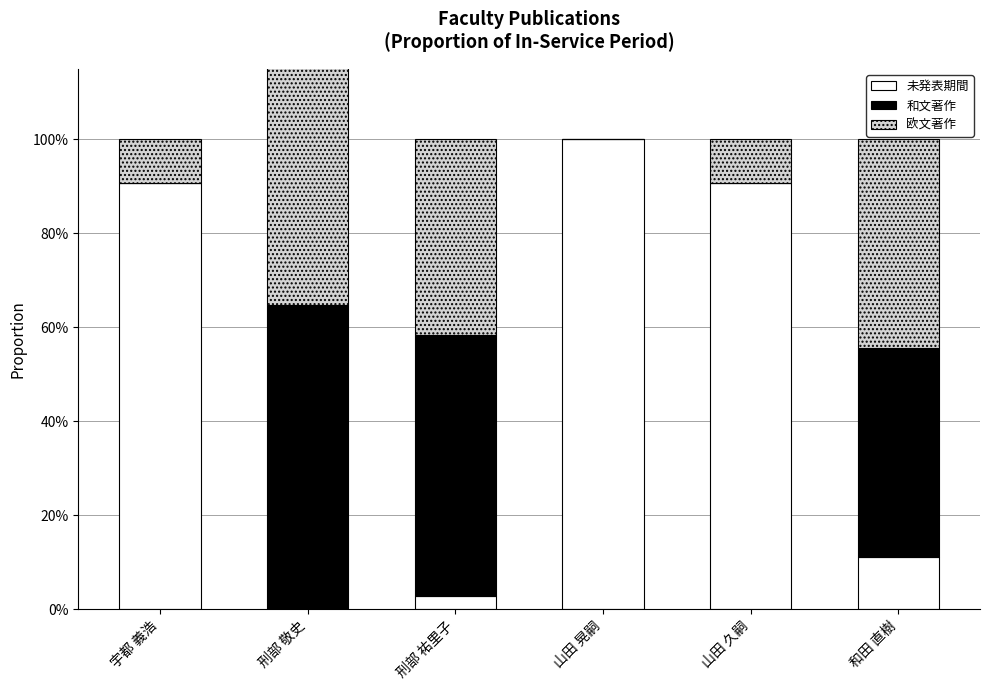

At which category is the sum across all series the highest?

刑部 敬史